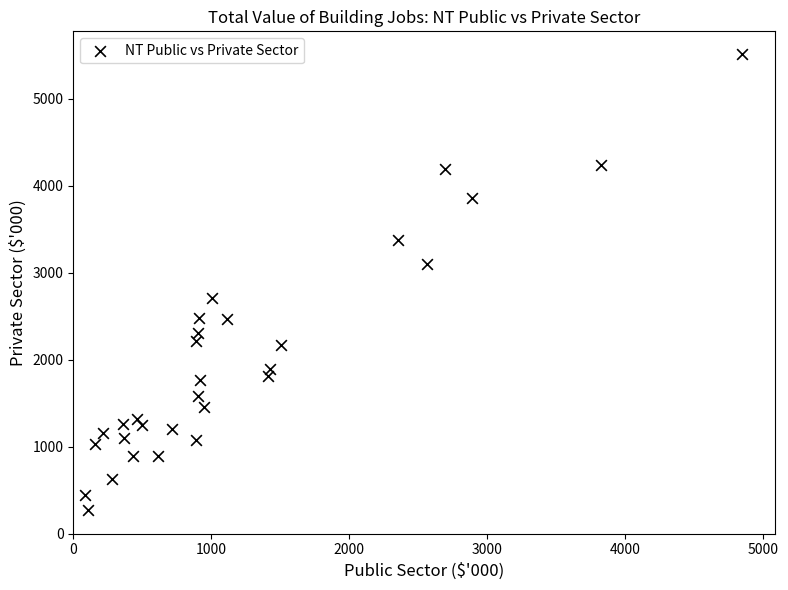

What is the range of Y values (max minus min)?

5249